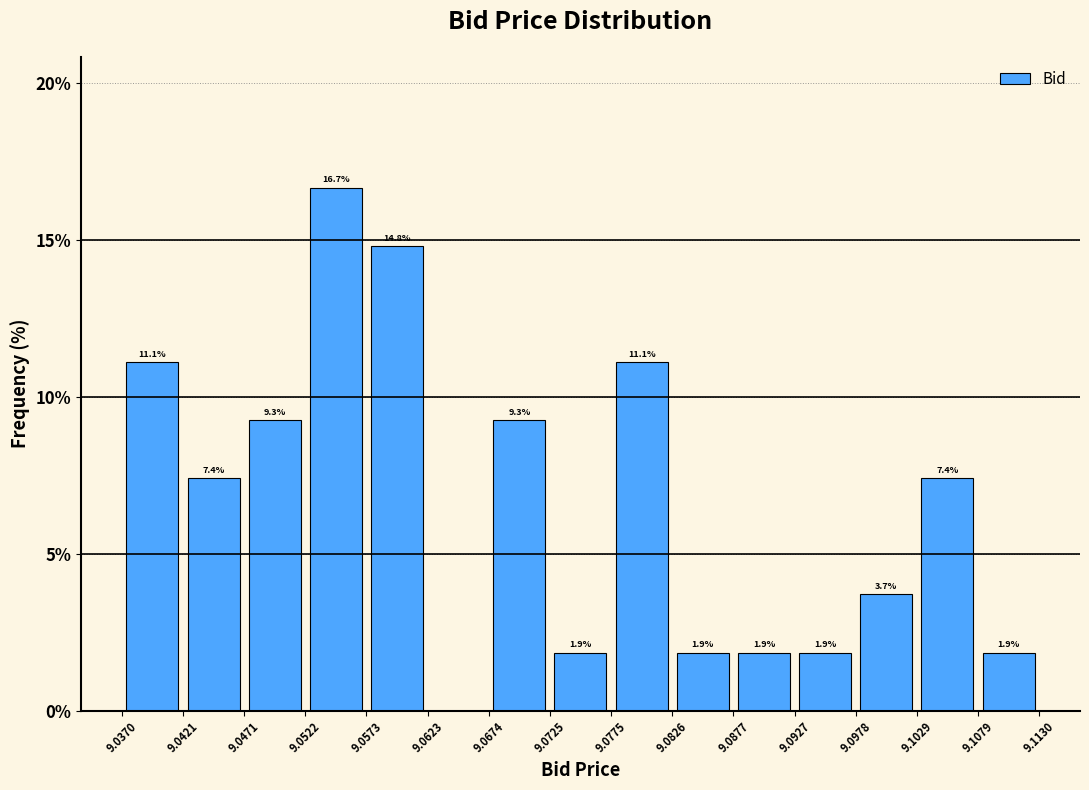

Over which range of the x-axis is the bar tallest?

9.0522 to 9.0573